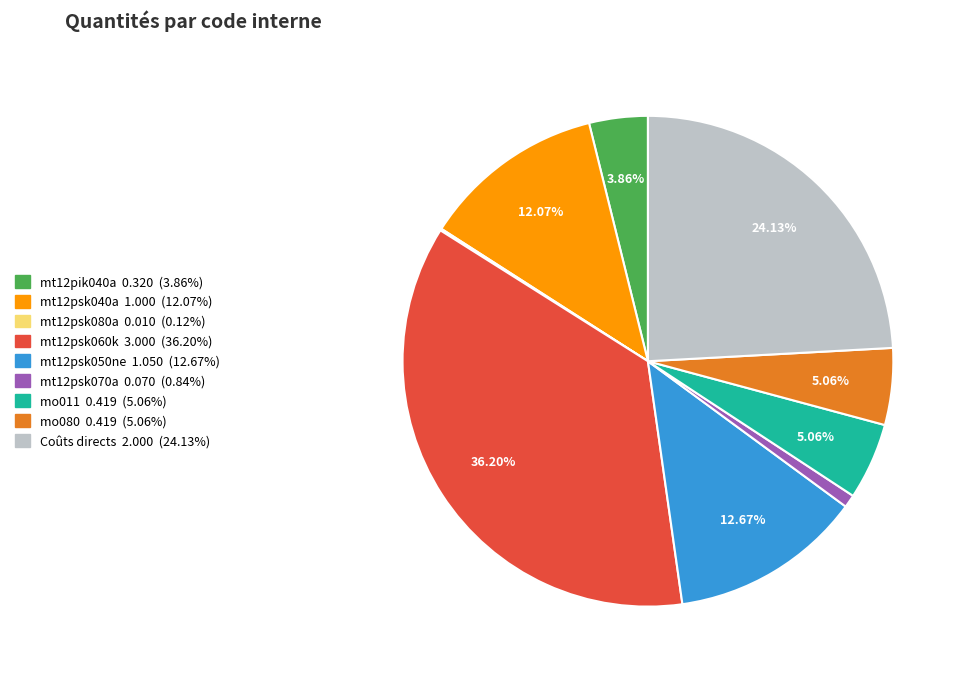

Which category has the biggest portion of the pie?

mt12psk060k